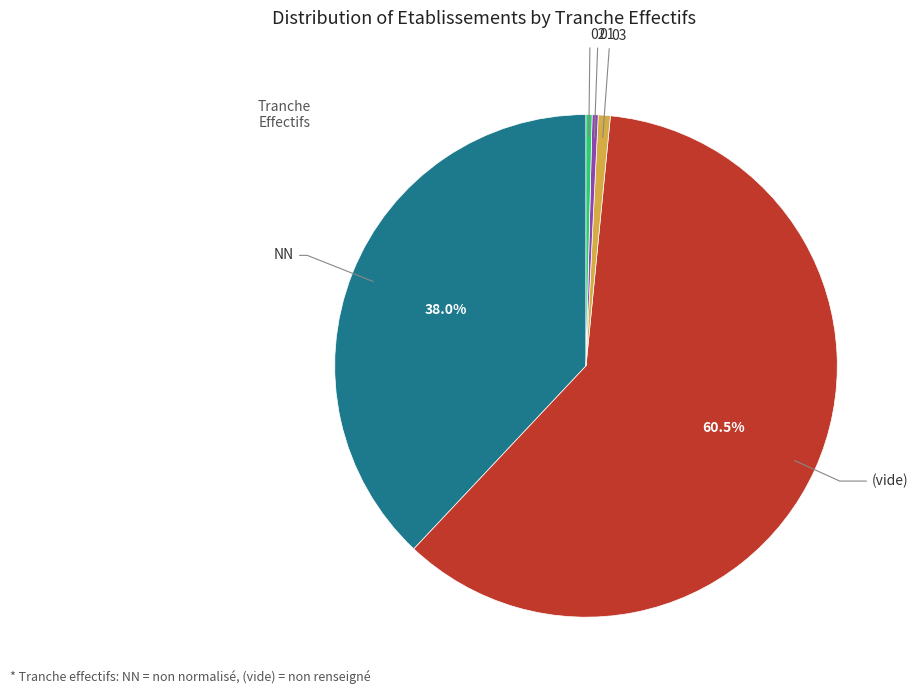

Approximately how many times larger is the value at (vide) compared to 01?

156.0